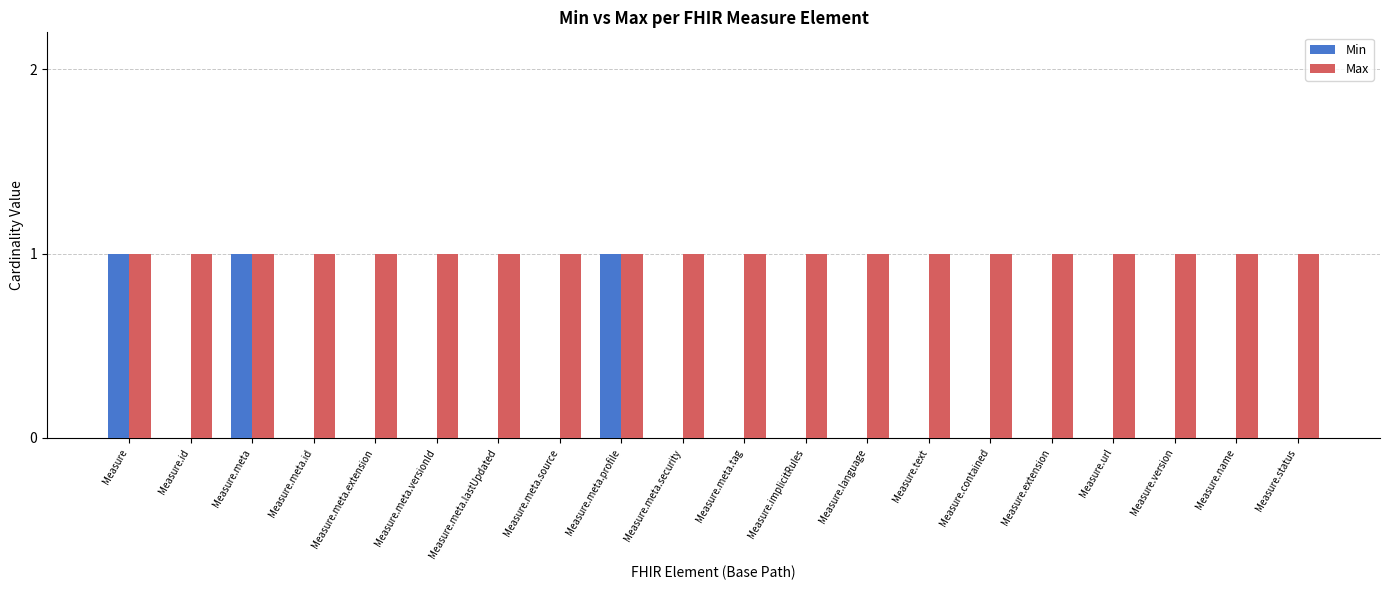

The value of Min at Measure.name is 0. True or false?

True